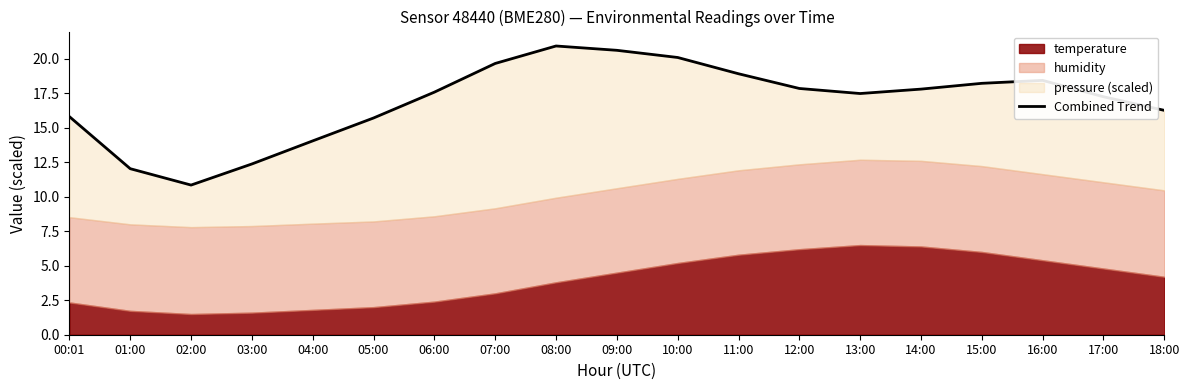

What is the value of the 11th point from the left?

20.1